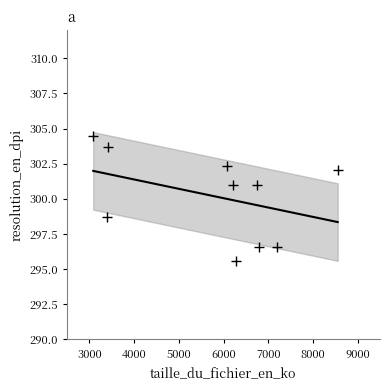

What is the range of X values (max minus min)?

5467.0